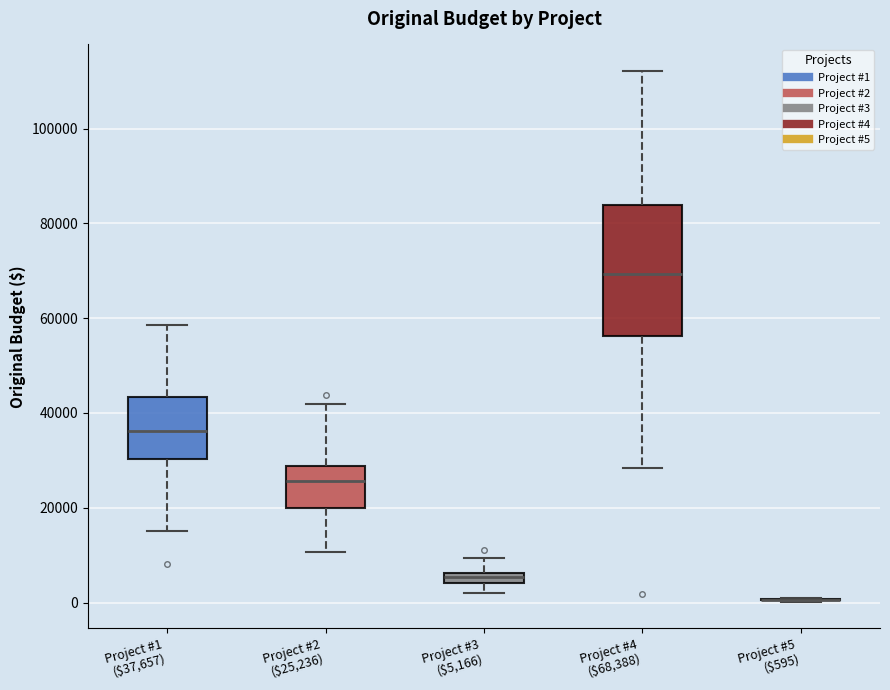

Where does the lower whisker of the box for Project #3 ($5,166) end on the y-axis? The values are not printed on the chart, so give them approximately, as read against the axis.

2000